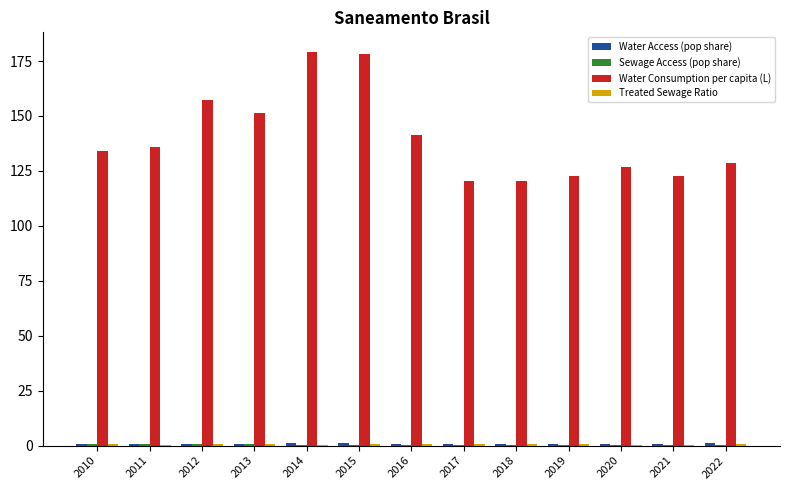

Which series has the largest total across all categories?

Water Consumption per capita (L)